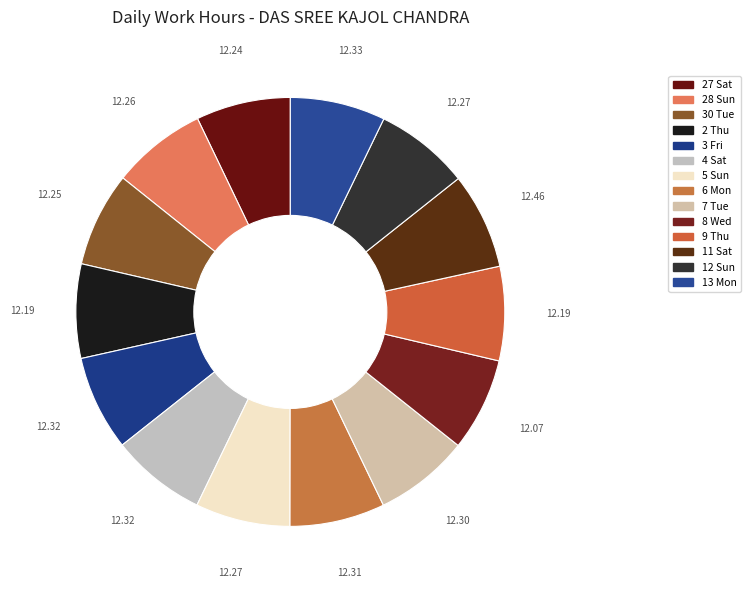

How many slices are in this pie chart?

14